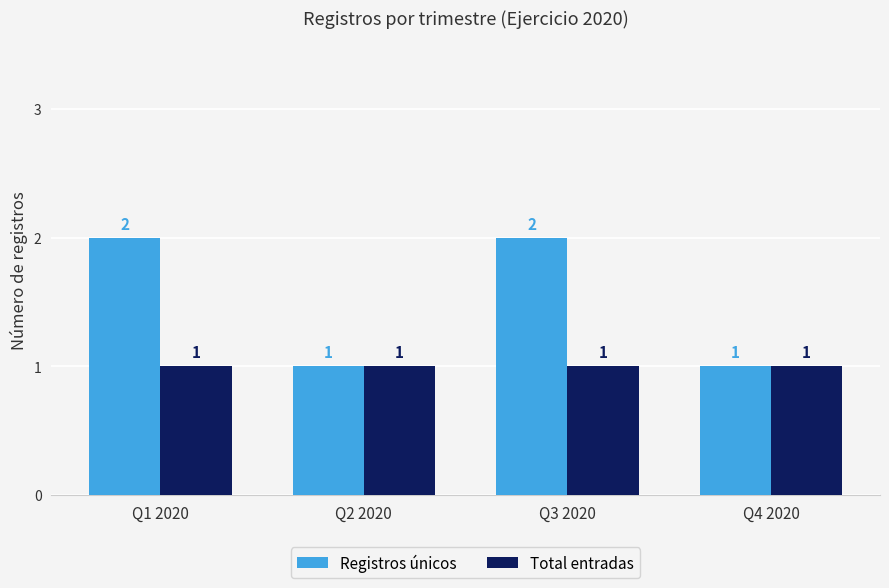

Are the bars horizontal?

No